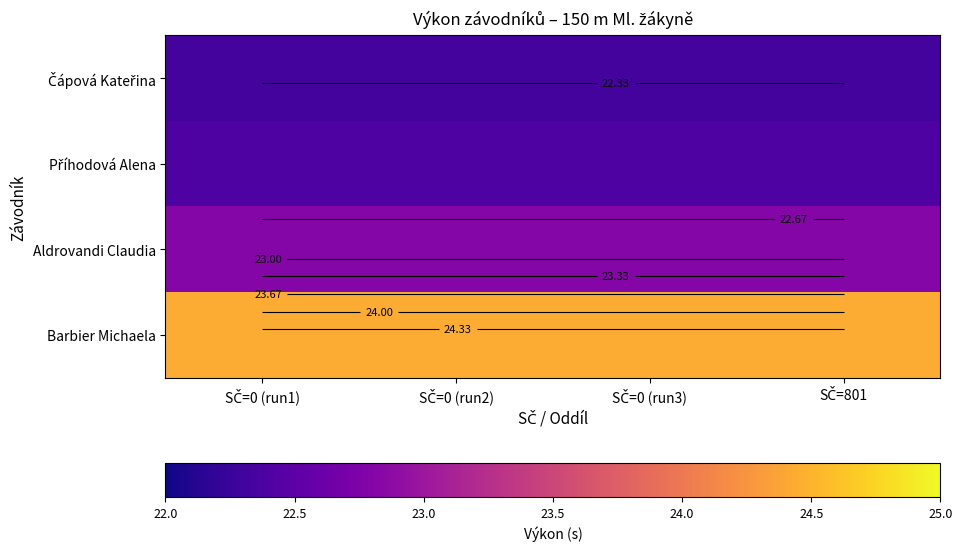

What is the minimum value for Čápová Kateřina?

22.3